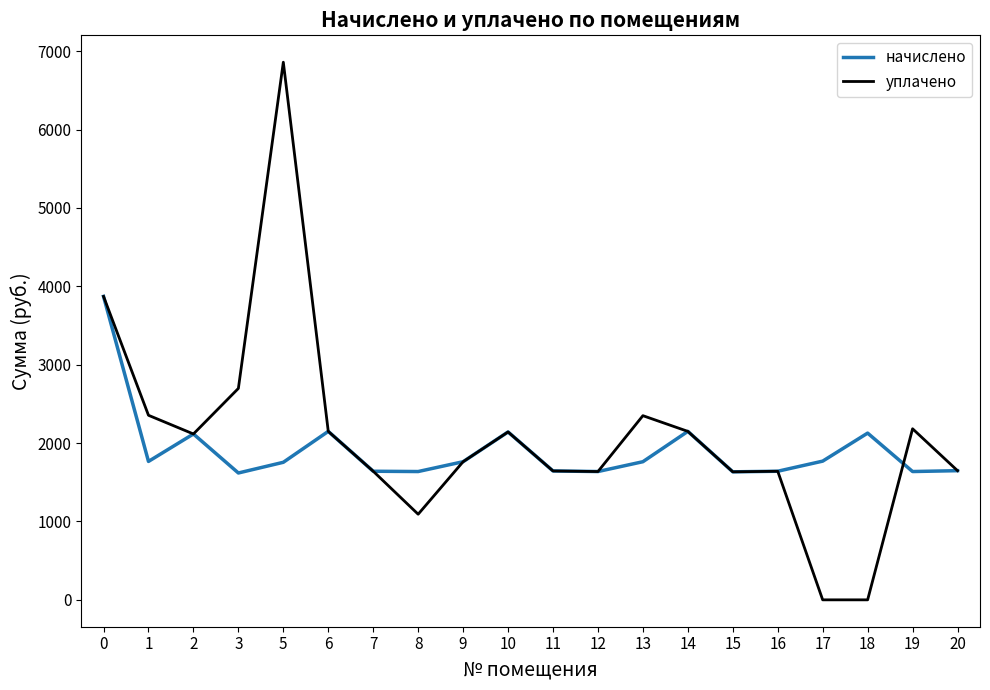

Which series has the largest total across all categories?

уплачено